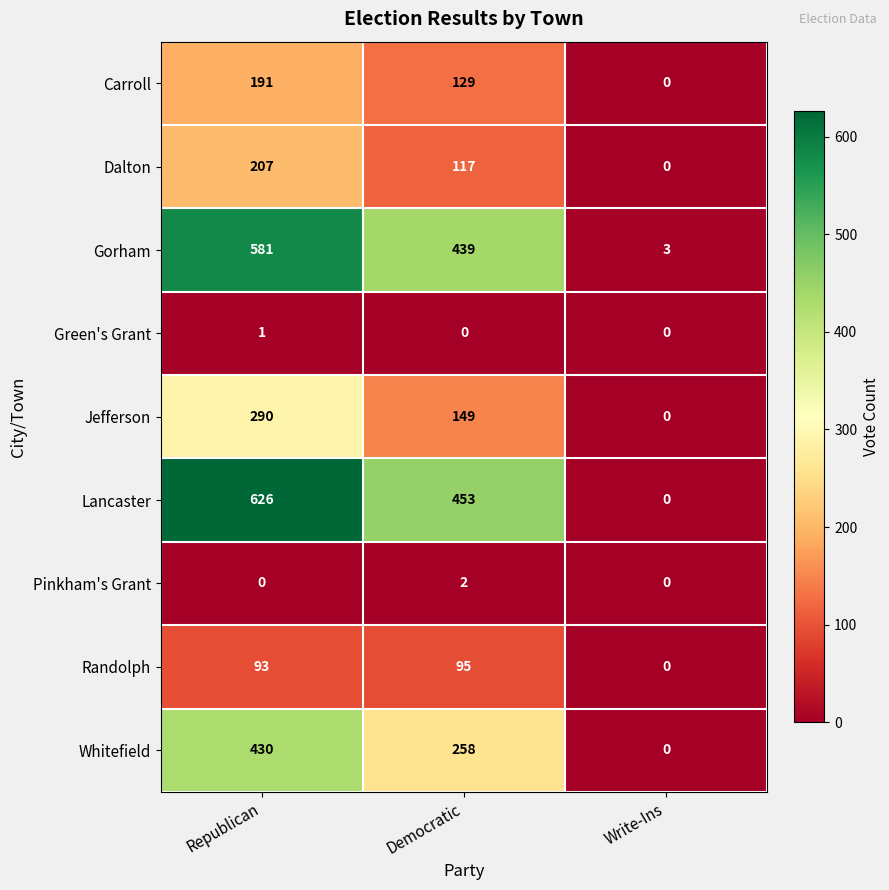

Reading left to right, transcribe all the data shown in this chart.

Carroll: 191	129	0
Dalton: 207	117	0
Gorham: 581	439	3
Green's Grant: 1	0	0
Jefferson: 290	149	0
Lancaster: 626	453	0
Pinkham's Grant: 0	2	0
Randolph: 93	95	0
Whitefield: 430	258	0